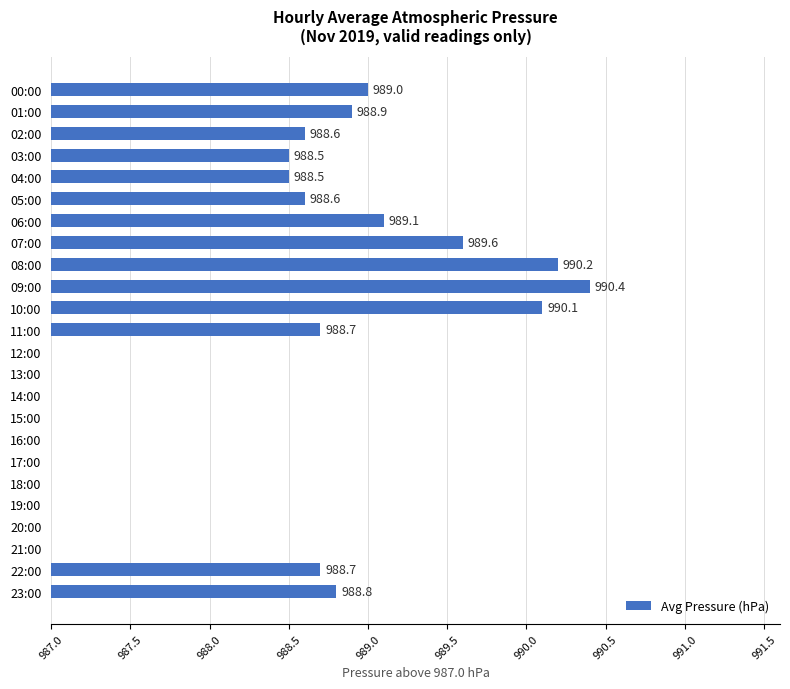

Are the bars horizontal?

Yes